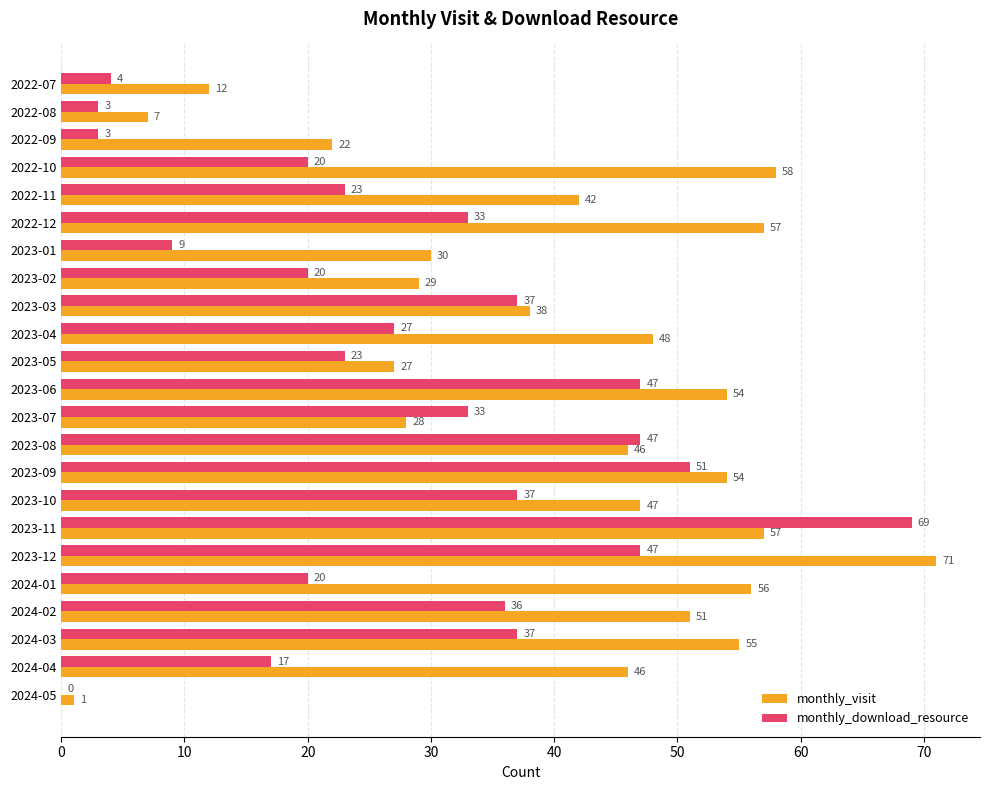

Between 2022-12 and 2024-04, which series saw the biggest shift?

monthly_download_resource